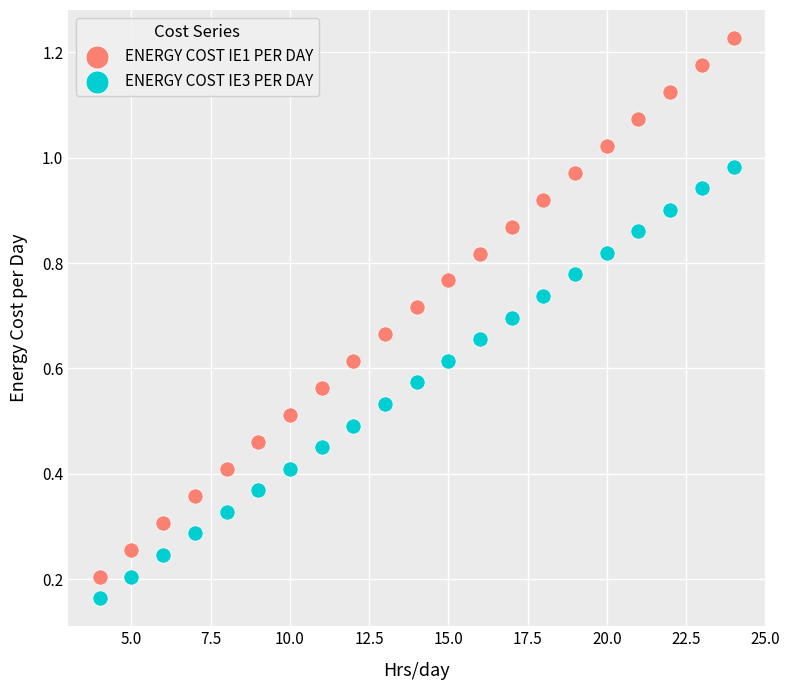

What are all the series names shown in the legend?

ENERGY COST IE1 PER DAY, ENERGY COST IE3 PER DAY